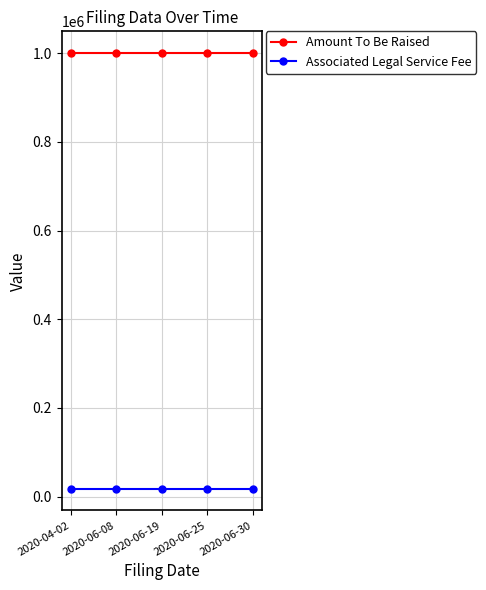

What is the greatest value displayed?

1000000